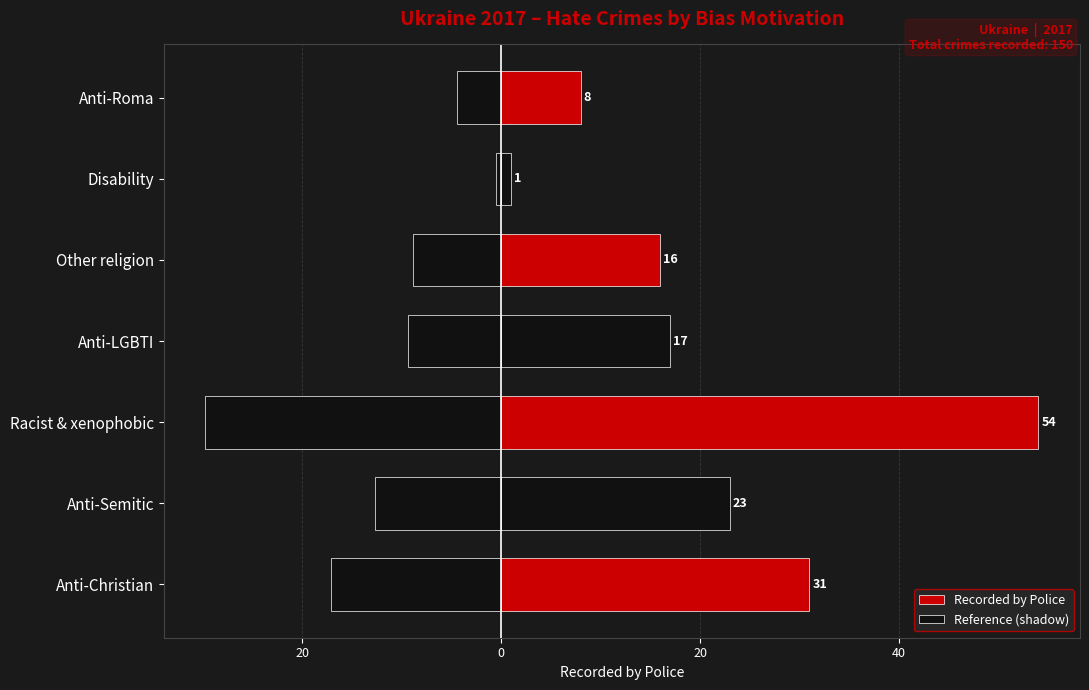

How many data points in Recorded by Police are above 17?

3